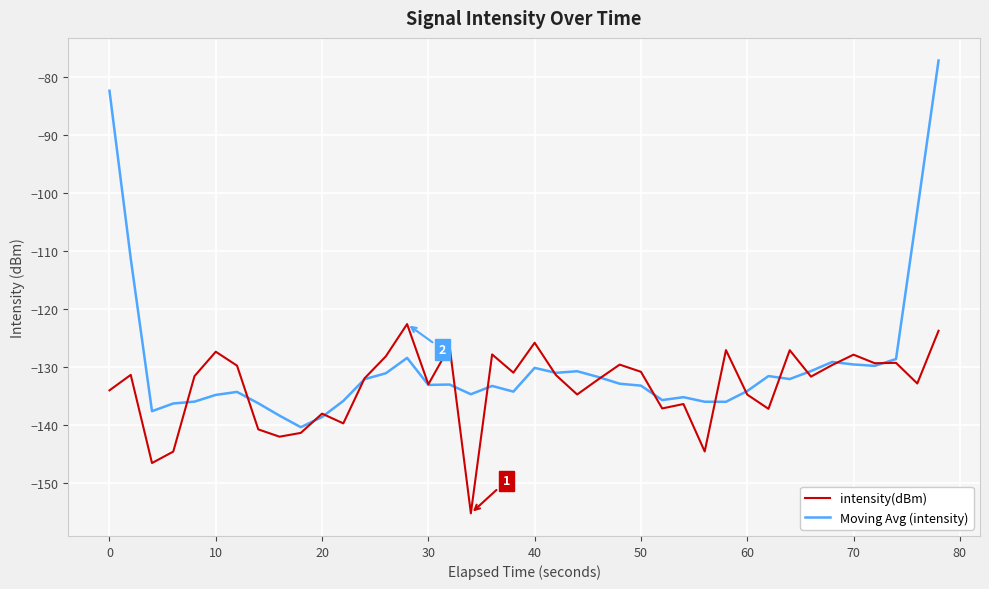

Which series has the largest total across all categories?

Moving Avg (intensity)